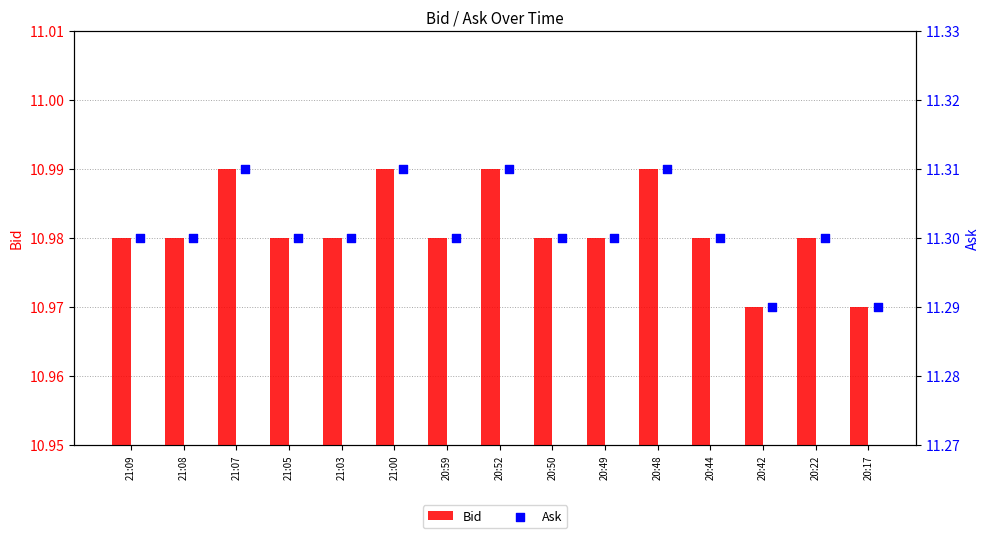

Which series contains the highest Y value?

Ask